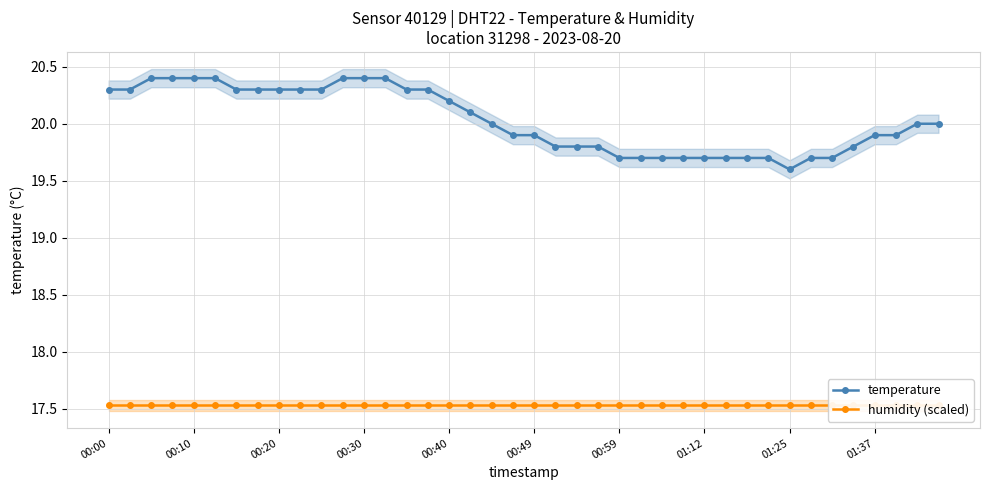

Which series has the largest total across all categories?

temperature